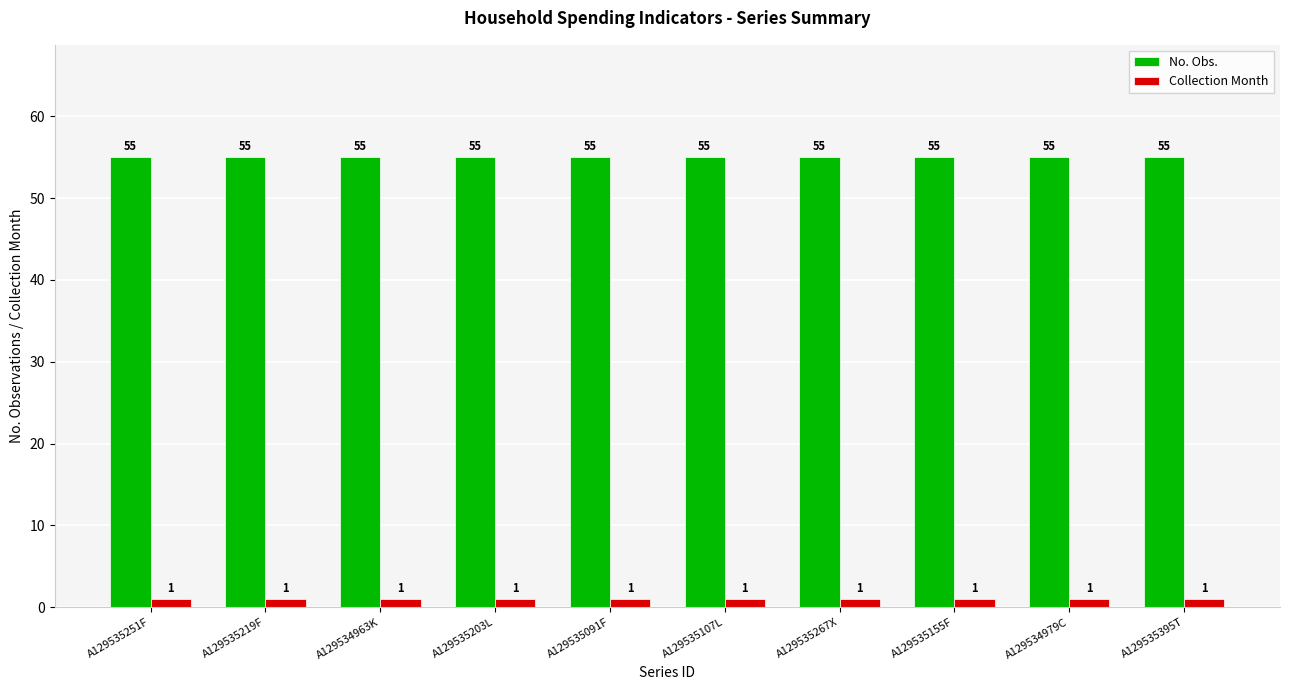

The No. Obs. series shows 55 at A129535091F. True or false?

True